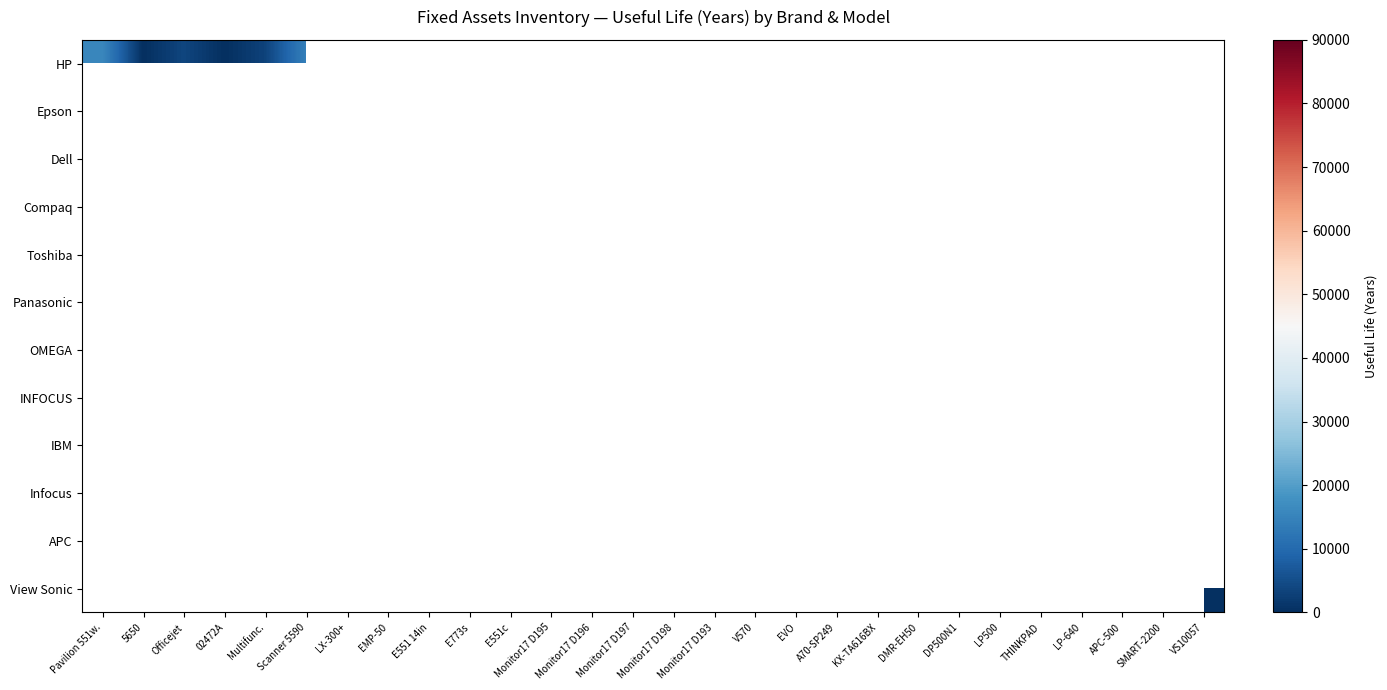

At which category does the chart reach its minimum across all series?

5650